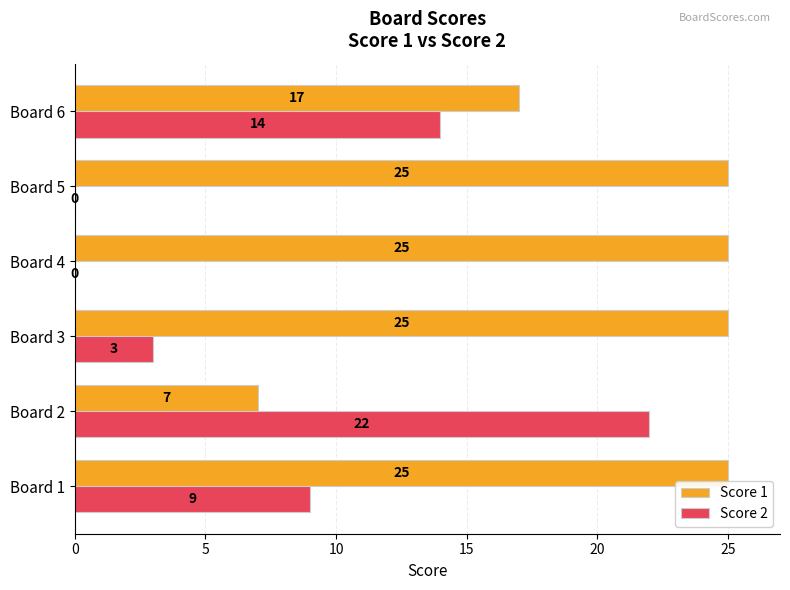

Which series changed the most between Board 2 and Board 3?

Score 2